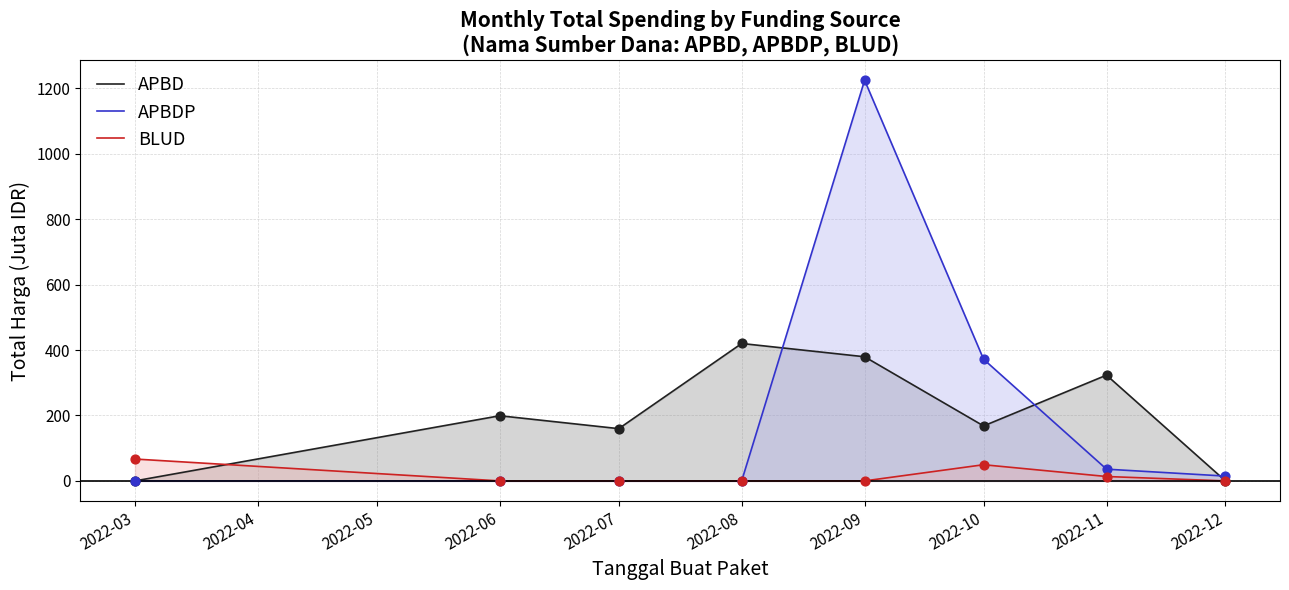

Which series reaches the minimum Y coordinate?

APBD